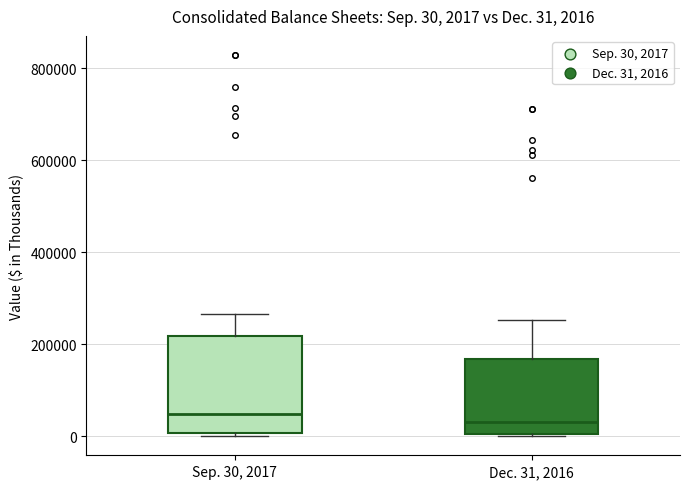

Which box is the tallest, from its lower edge to its upper edge?

Sep. 30, 2017